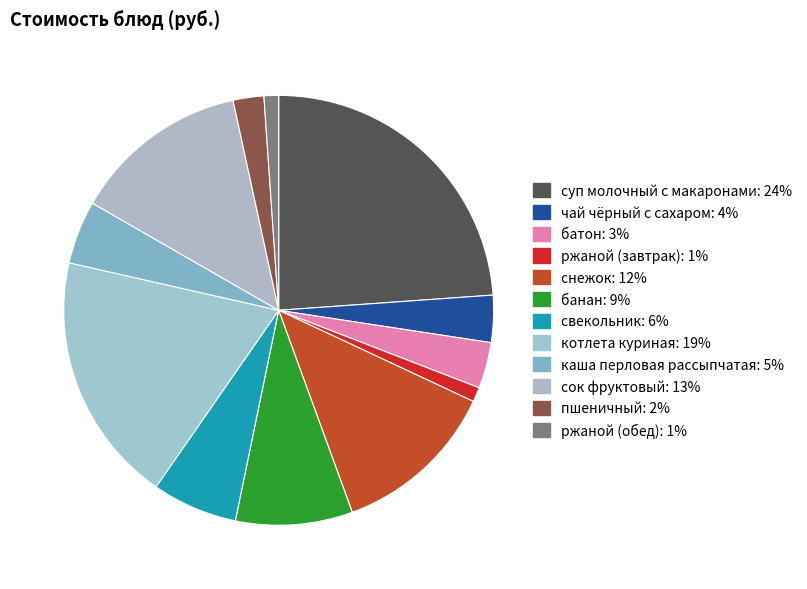

The сок фруктовый slice represents 13% of the pie. True or false?

True